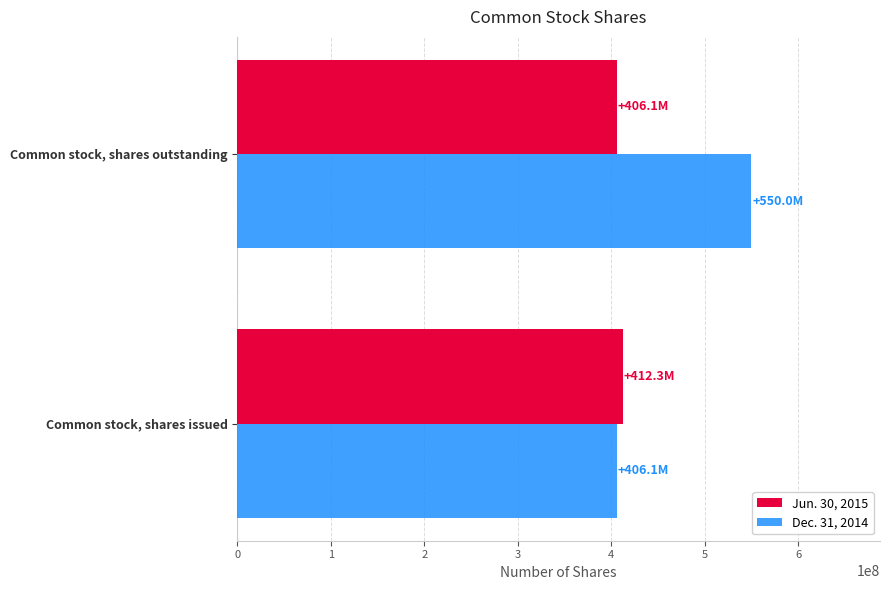

At which category does the chart reach its peak across all series?

Common stock, shares outstanding